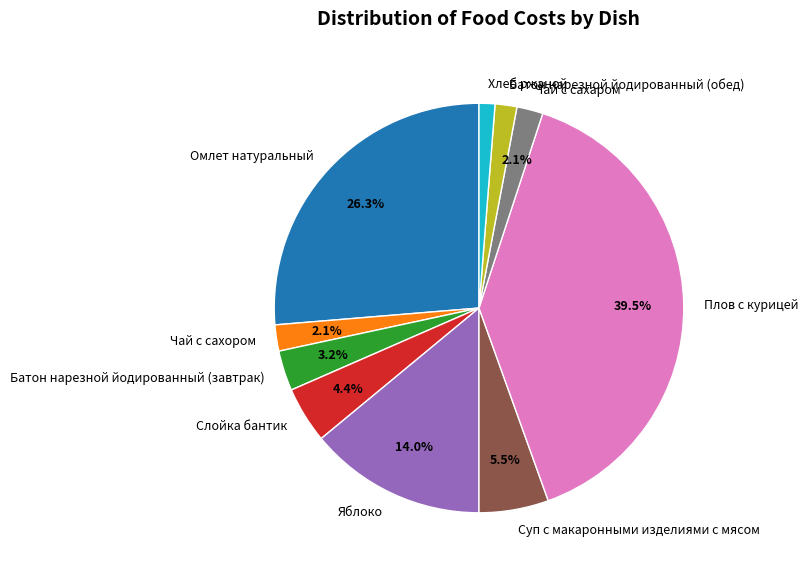

To the nearest percent, what is the difference between the largest and smallest slice percentages?

38%